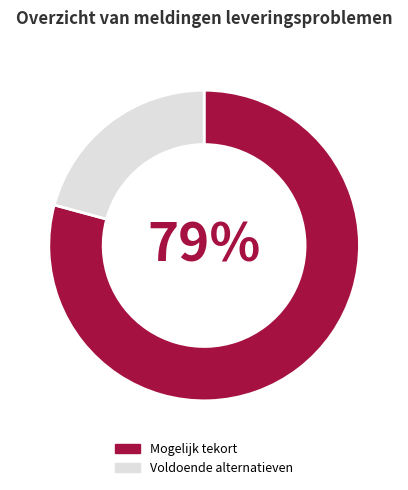

Do Voldoende alternatieven and Mogelijk tekort together represent more than half of the pie?

Yes